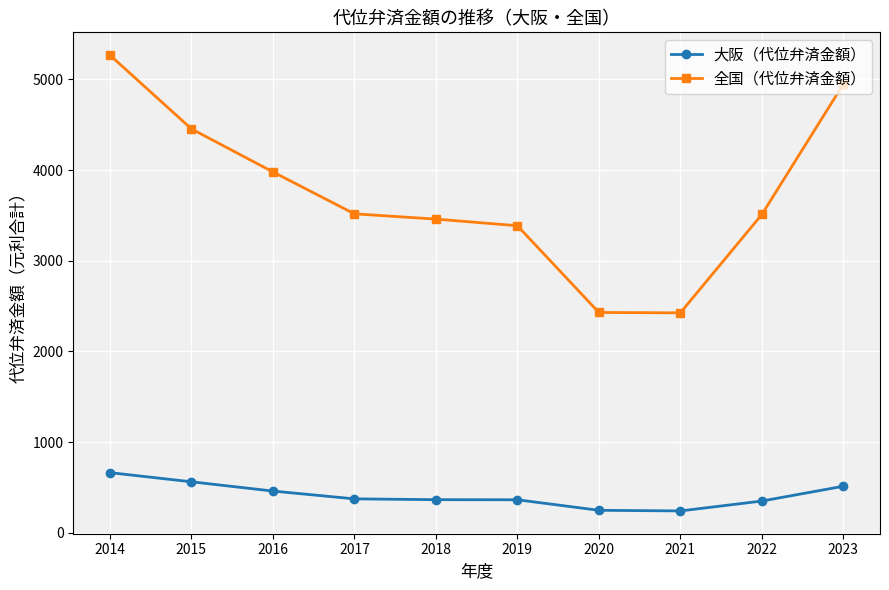

Which label corresponds to the largest value in the chart?

2014